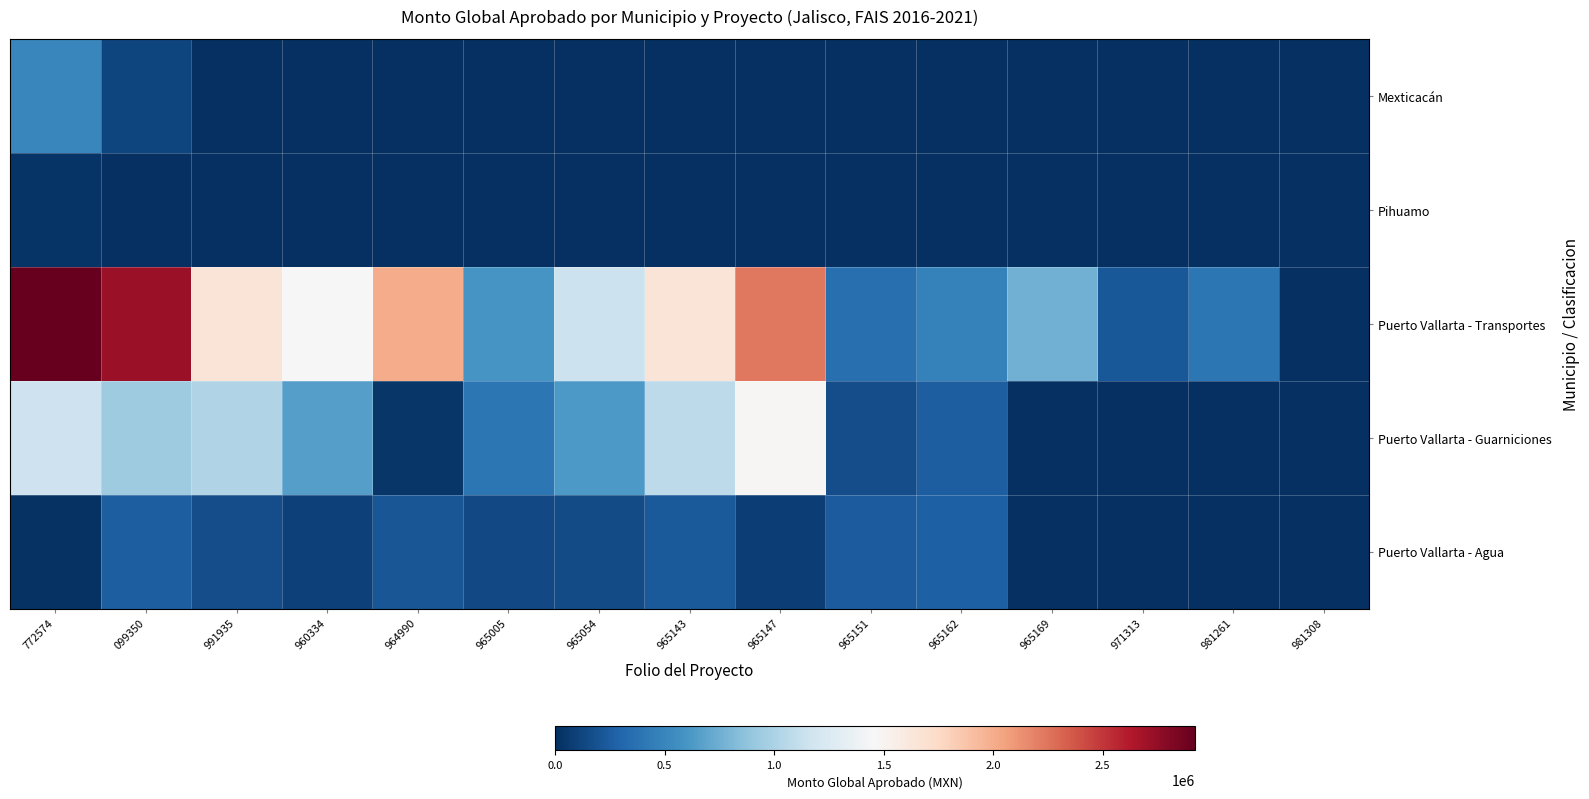

At which category is the sum across all series the highest?

772574